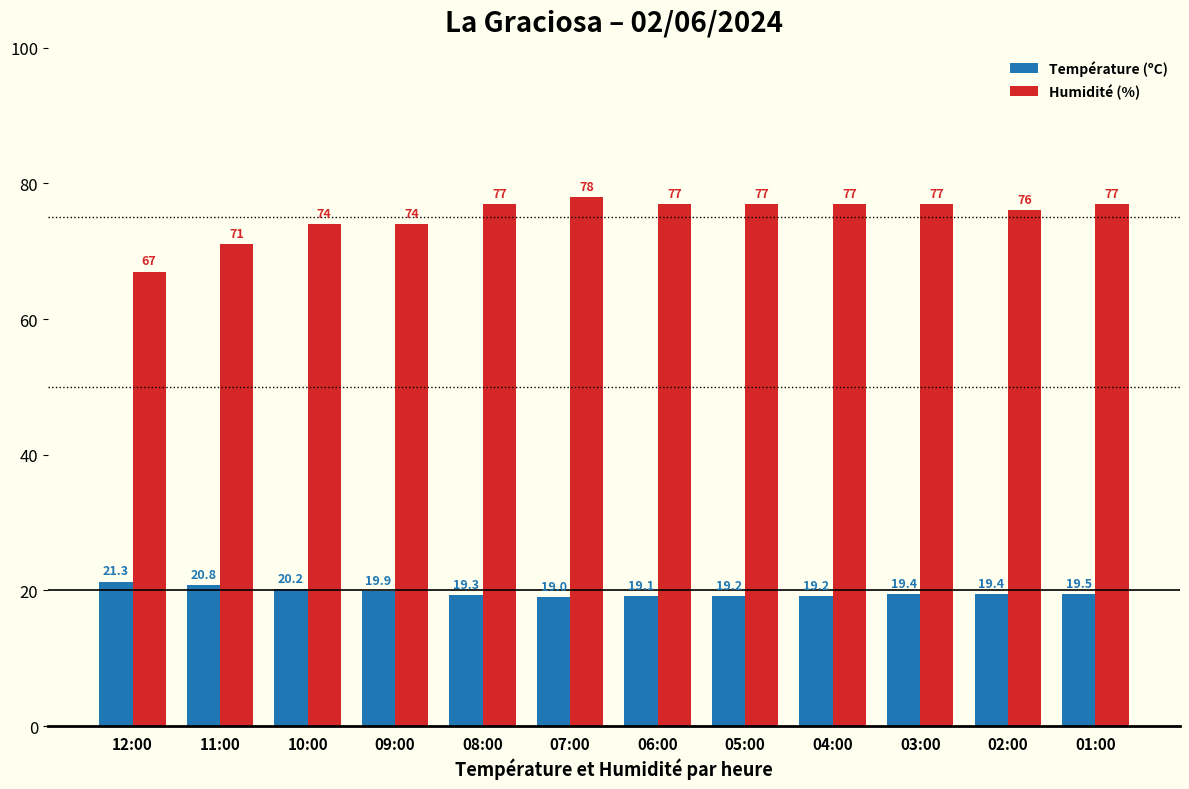

What is the difference between the maximum and minimum values in the Température (ºC) series?

2.3